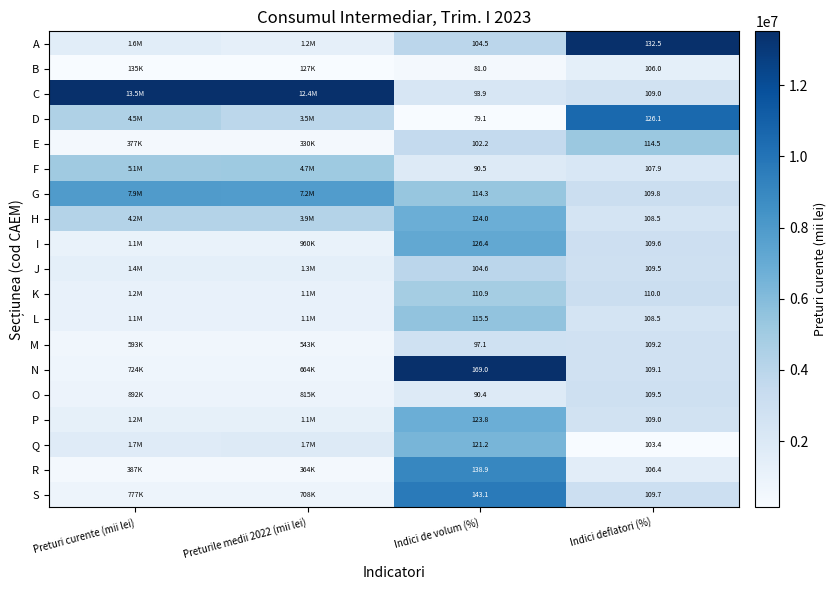

Is it true that E equals 0.4 at Indici de volum (%)?

False